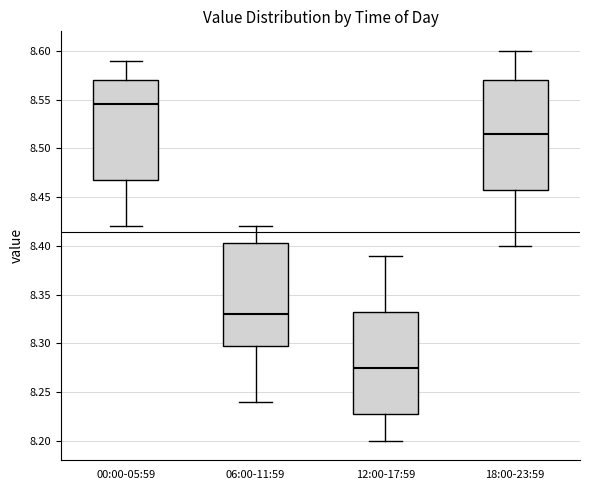

Reading left to right, transcribe this box plot: for each box, give where its median line is, the range the box spans, and where its two whiskers end, as read against the y-axis. The values are not printed on the chart, so give them approximately, as read against the axis.

00:00-05:59: median 8.545, box 8.470 to 8.570, whiskers 8.420 to 8.590
06:00-11:59: median 8.330, box 8.300 to 8.405, whiskers 8.240 to 8.420
12:00-17:59: median 8.275, box 8.230 to 8.335, whiskers 8.200 to 8.390
18:00-23:59: median 8.515, box 8.460 to 8.570, whiskers 8.400 to 8.600